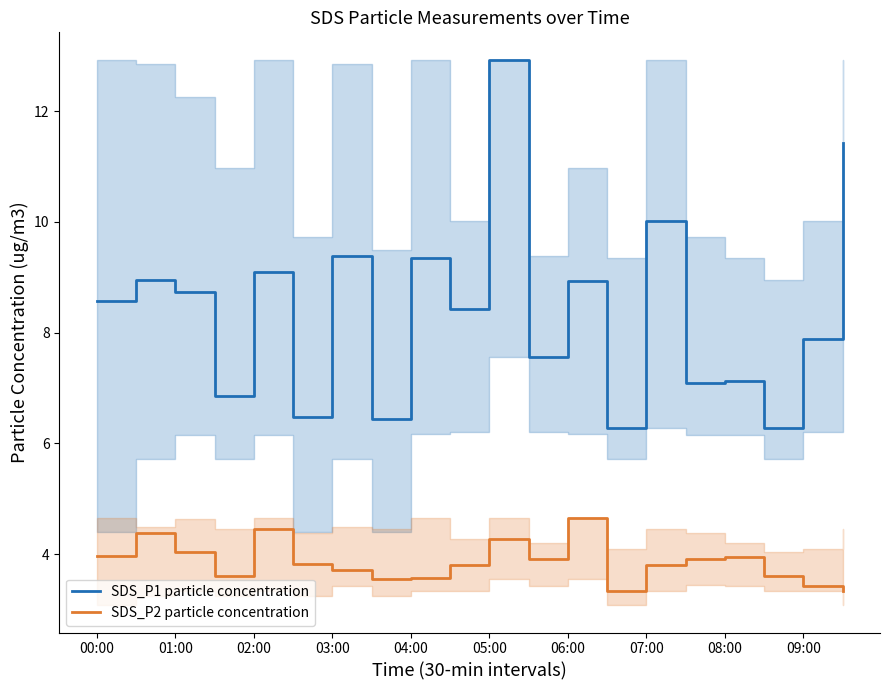

What is the average value of the SDS_P1 particle concentration series?

8.4